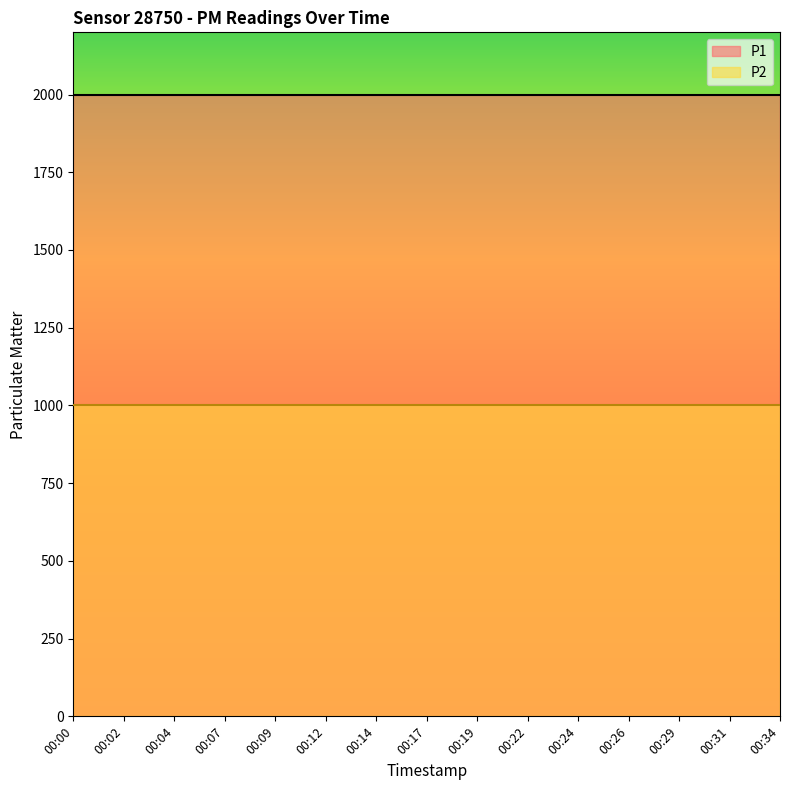

The value of P2 at 00:26 is 999.9. True or false?

True